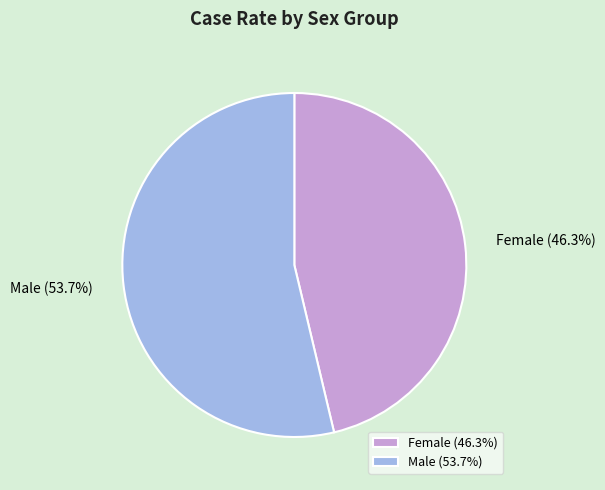

Is there any slice that represents more than half of the pie?

Yes